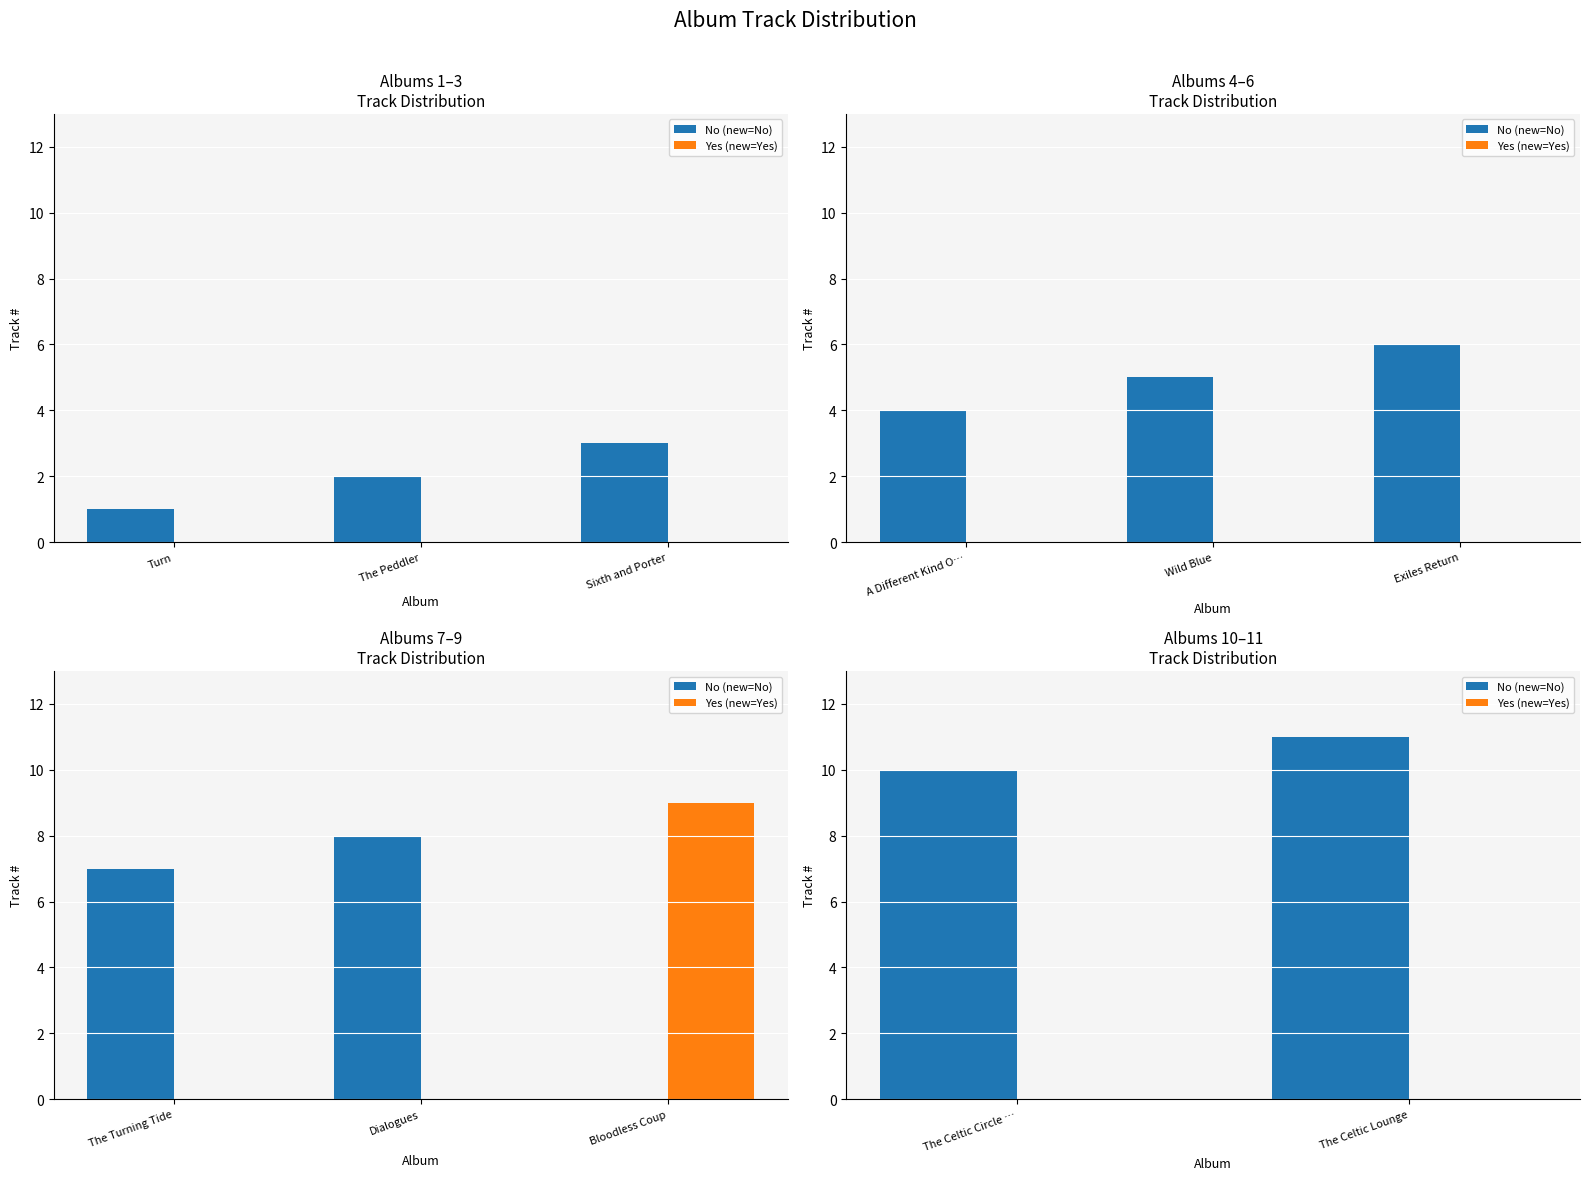

Which series has the largest range (max minus min)?

No (new=No)